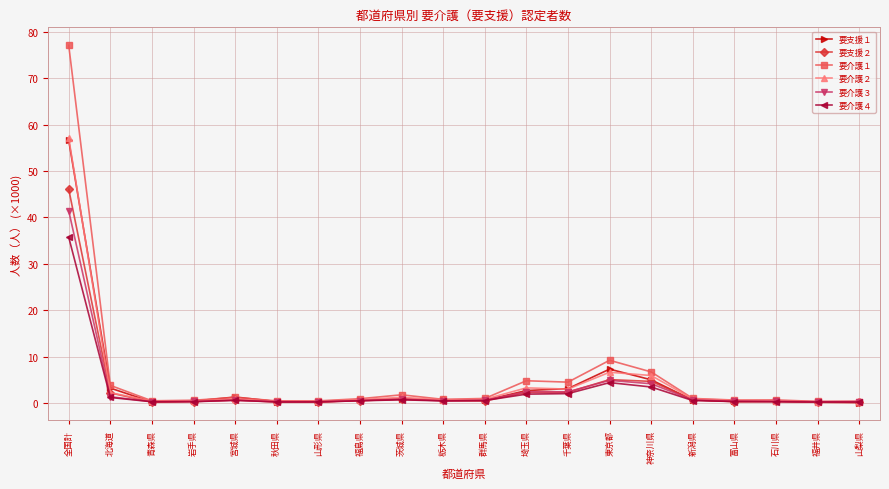

True or false: 要支援２ has more than 1 interior local peaks.

True